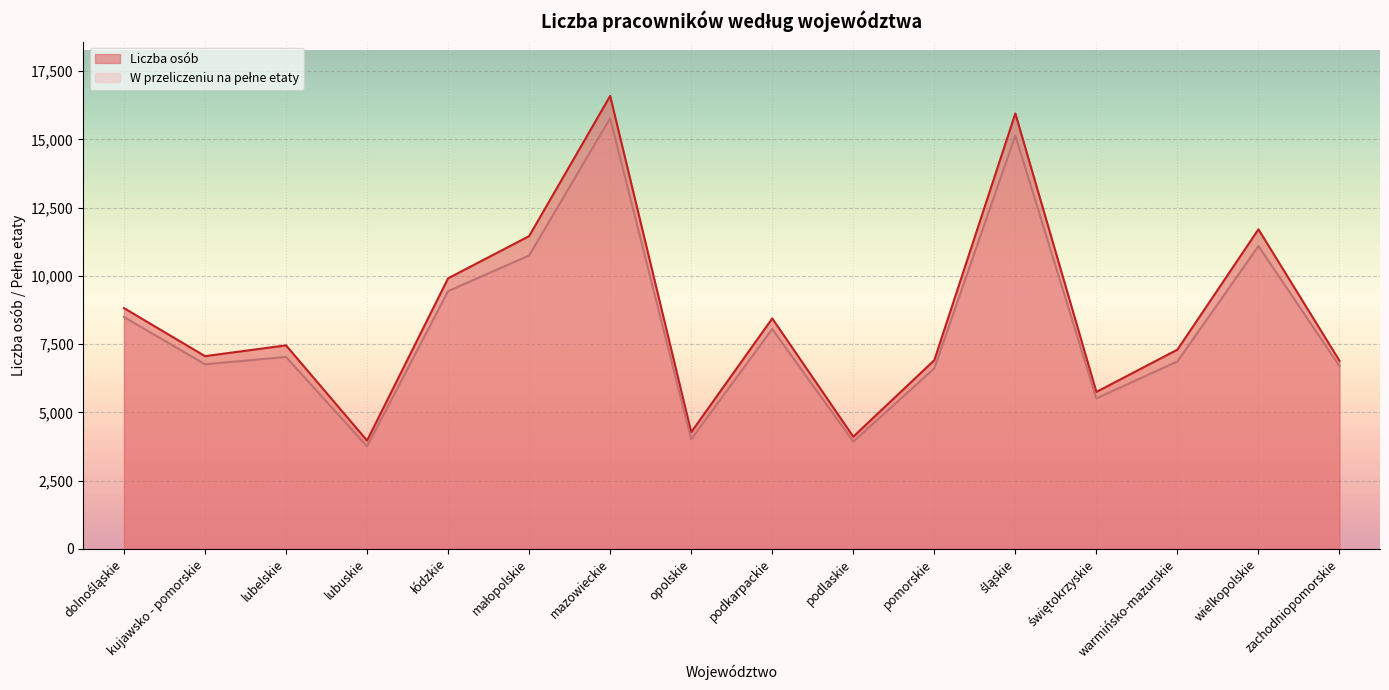

What is the average value of the W przeliczeniu na pełne etaty series?

8118.7